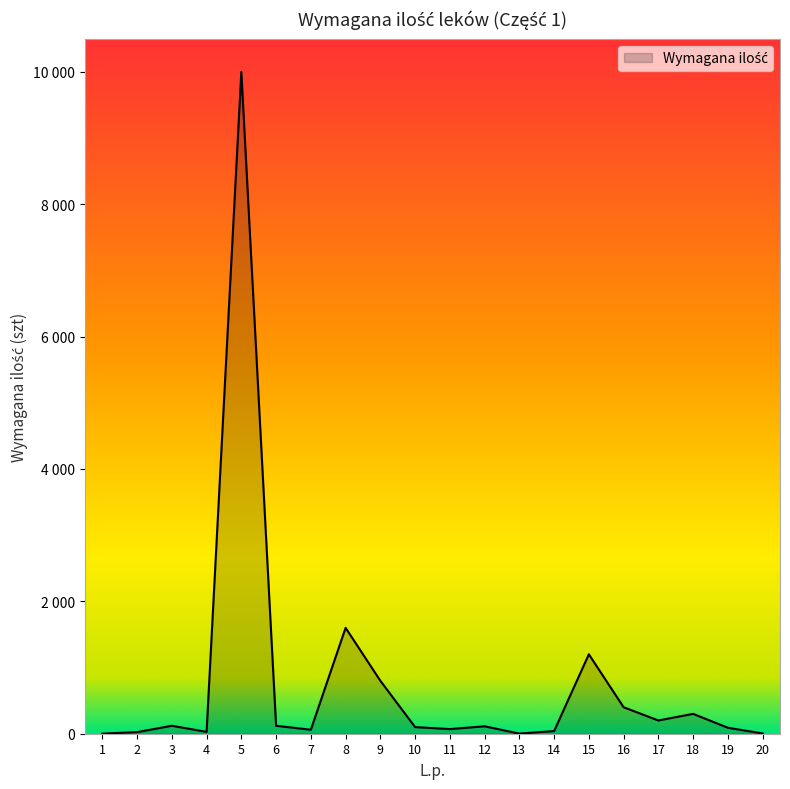

Is this an area chart (filled region under the line)?

Yes